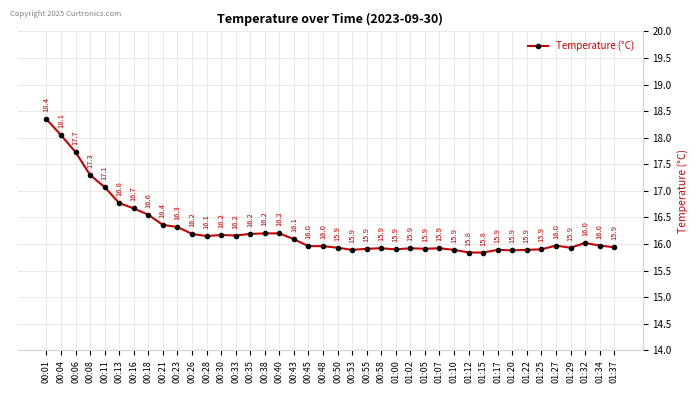

What is the average value?

16.3